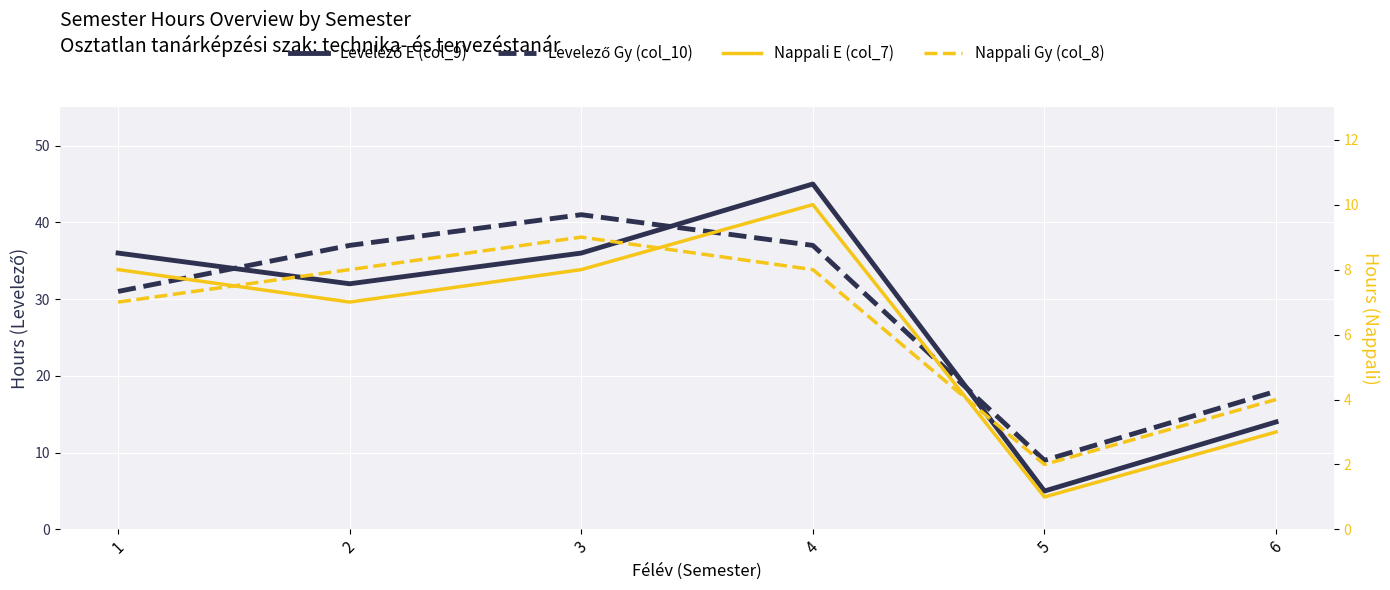

Which category has the highest value across all series?

4